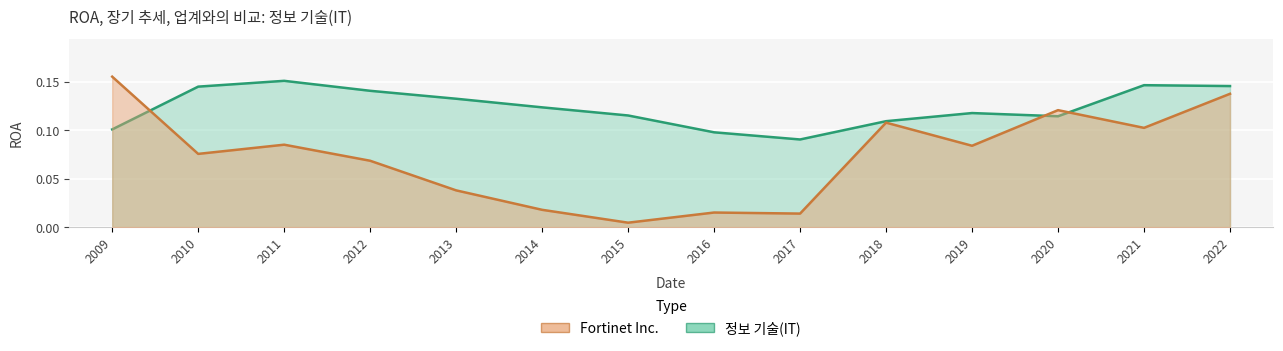

At which label is 정보 기술(IT) closest to 0?

2017